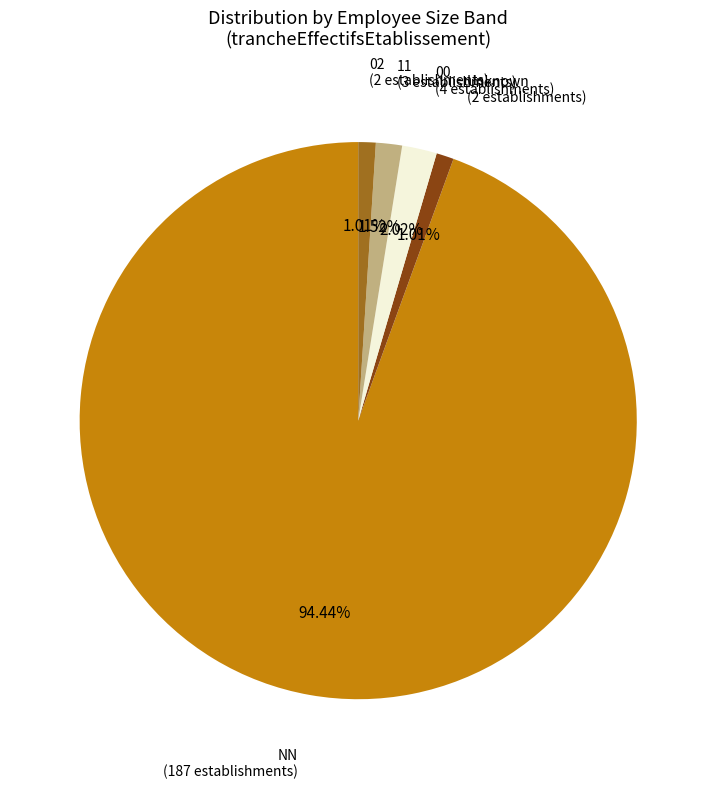

Is there any slice that represents more than half of the pie?

Yes